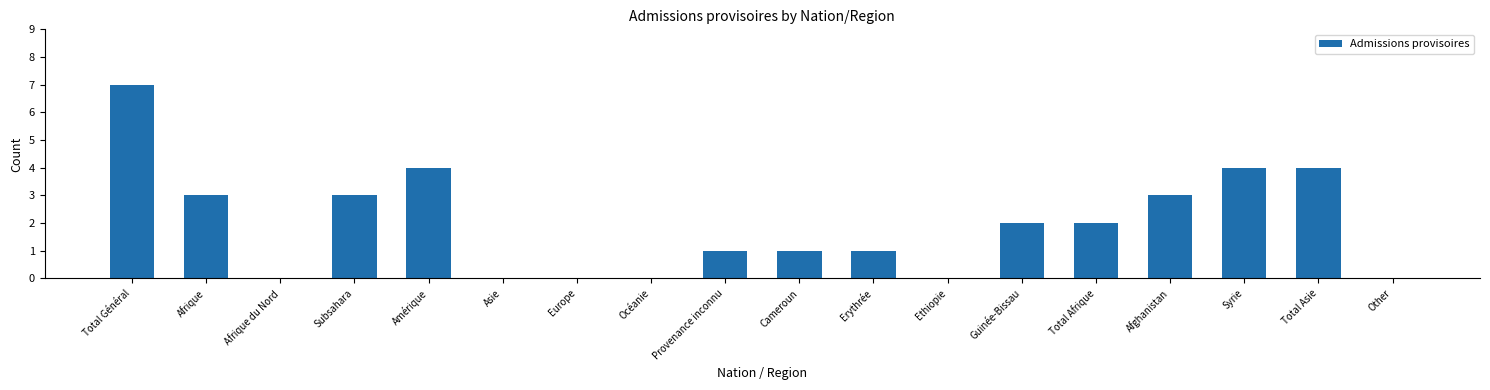

Reading left to right, list all the values displayed in this chart.

Total Général=7	Afrique=3	Afrique du Nord=0	Subsahara=3	Amérique=4	Asie=0	Europe=0	Océanie=0	Provenance inconnu=1	Cameroun=1	Erythrée=1	Ethiopie=0	Guinée-Bissau=2	Total Afrique=2	Afghanistan=3	Syrie=4	Total Asie=4	Other=0